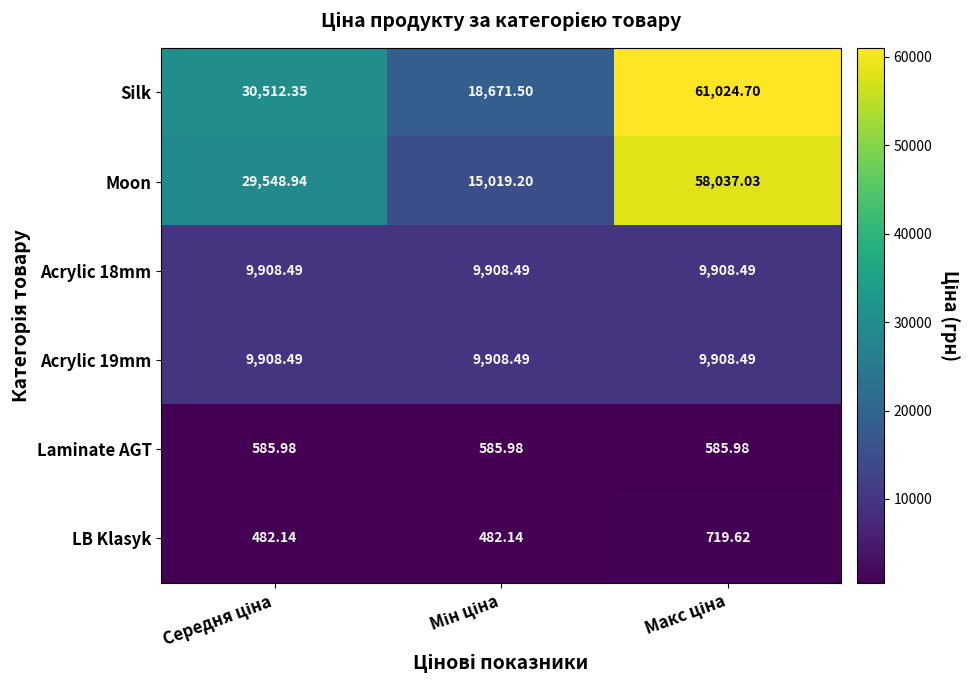

Which series has the widest spread of values?

Moon